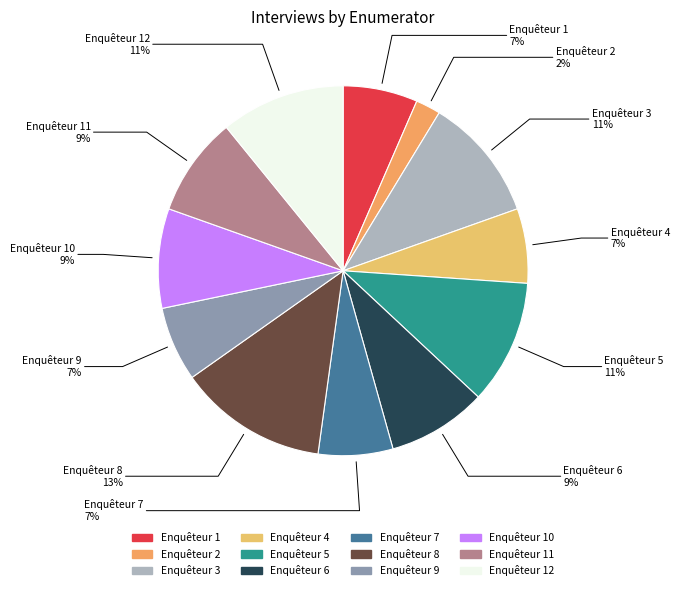

Count the number of slices in the pie.

12